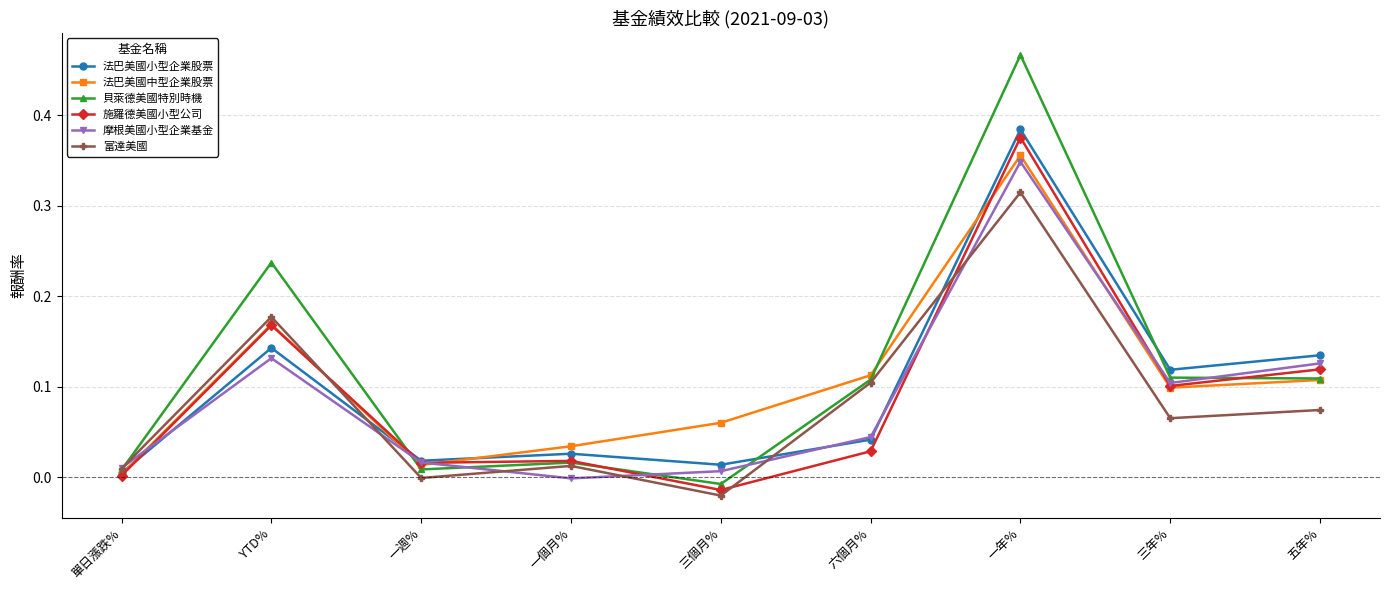

What is the label of the 5th point from the right?

三個月%